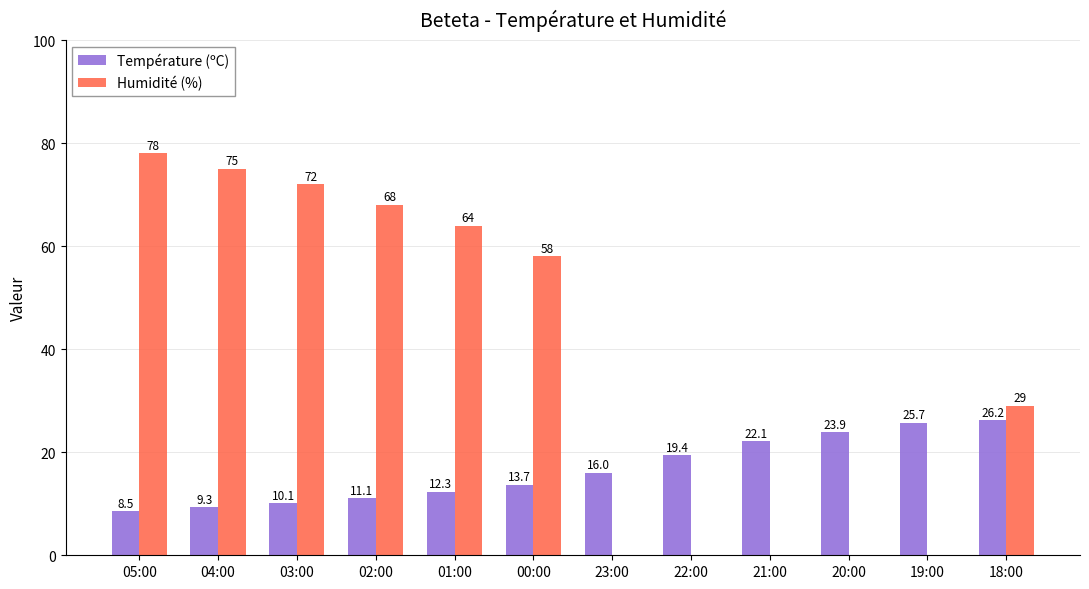

At which label is Température (ºC) closest to 17?

23:00